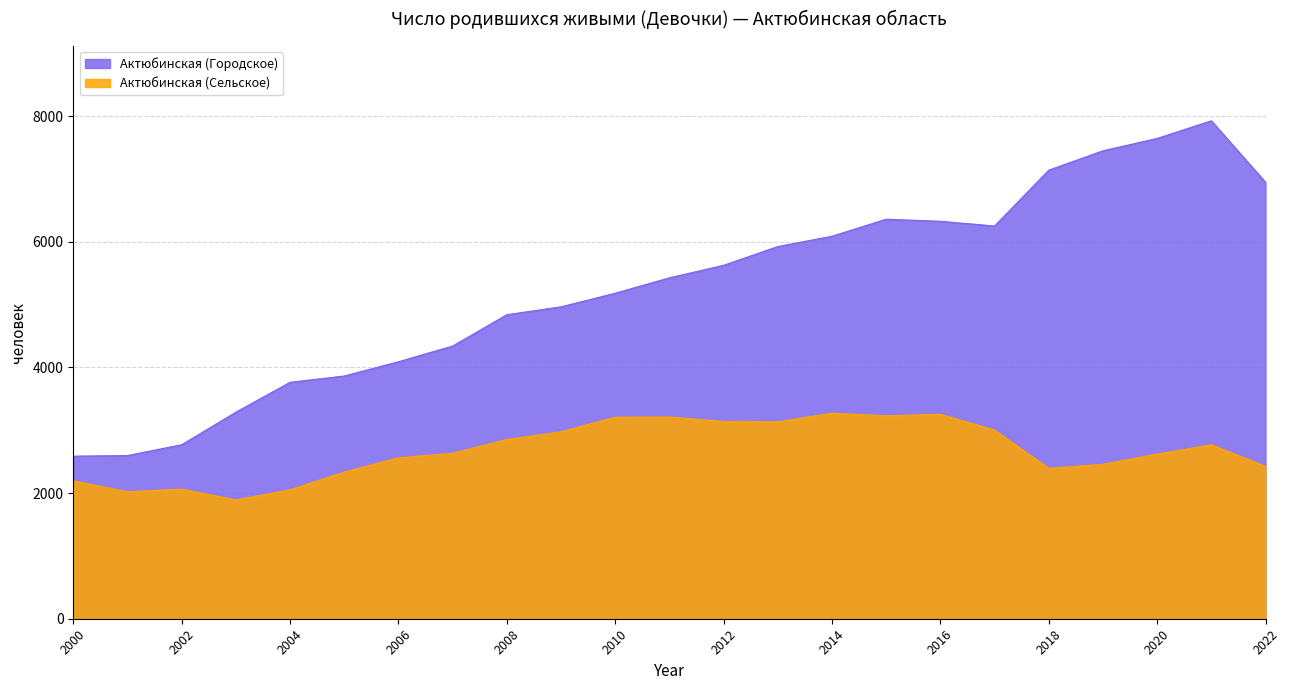

Rank the categories by Актюбинская (Городское) value from lowest to highest.

2000, 2001, 2002, 2003, 2004, 2005, 2006, 2007, 2008, 2009, 2010, 2011, 2012, 2013, 2014, 2017, 2016, 2015, 2022, 2018, 2019, 2020, 2021